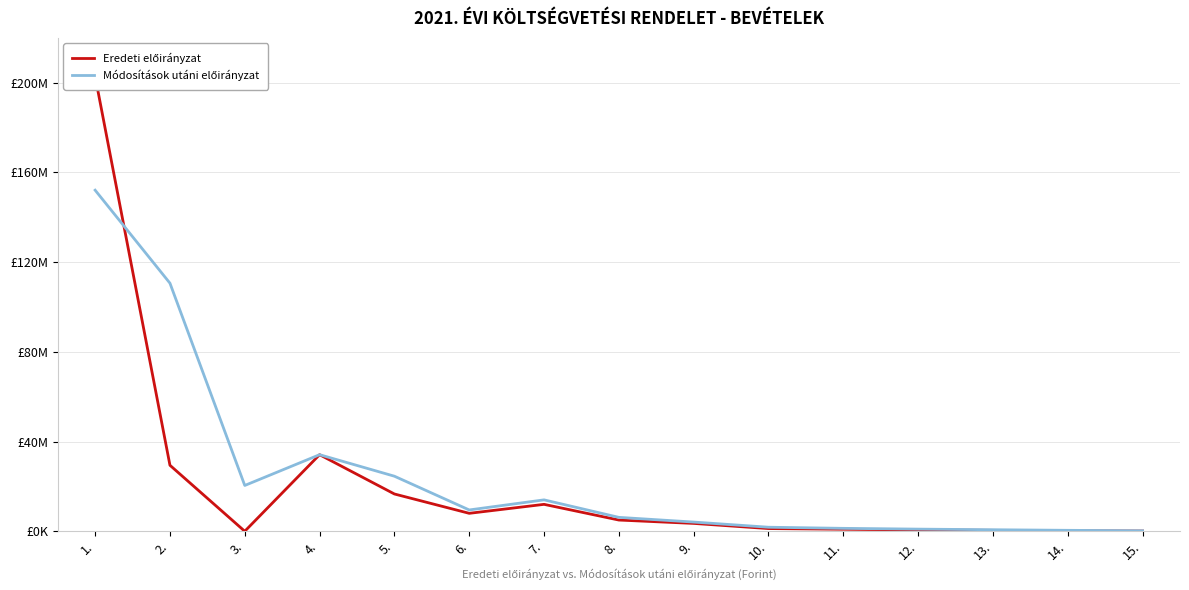

What is the sum of the Eredeti előirányzat values at 4. and 1.?

236985625